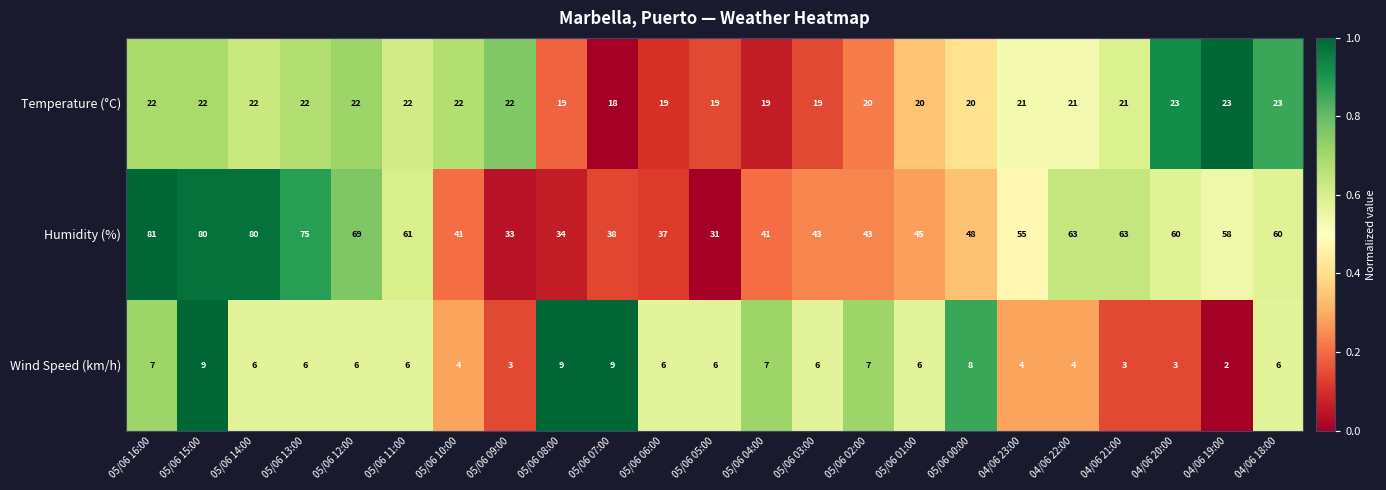

What is the difference between the maximum and minimum values in the Temperature (°C) series?

5